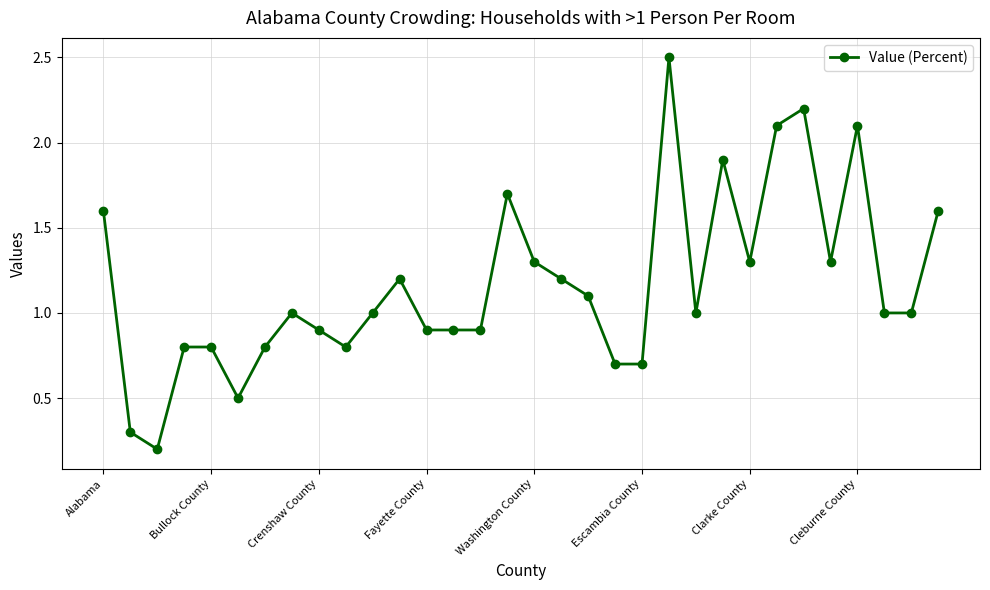

How many lines are shown in the chart?

1